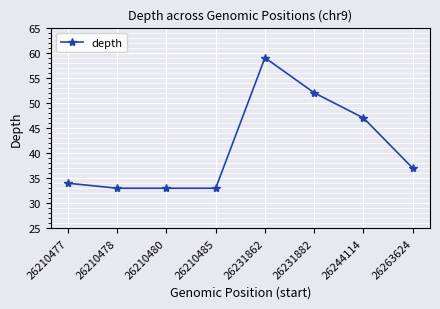

What is the minimum value shown in the chart?

33